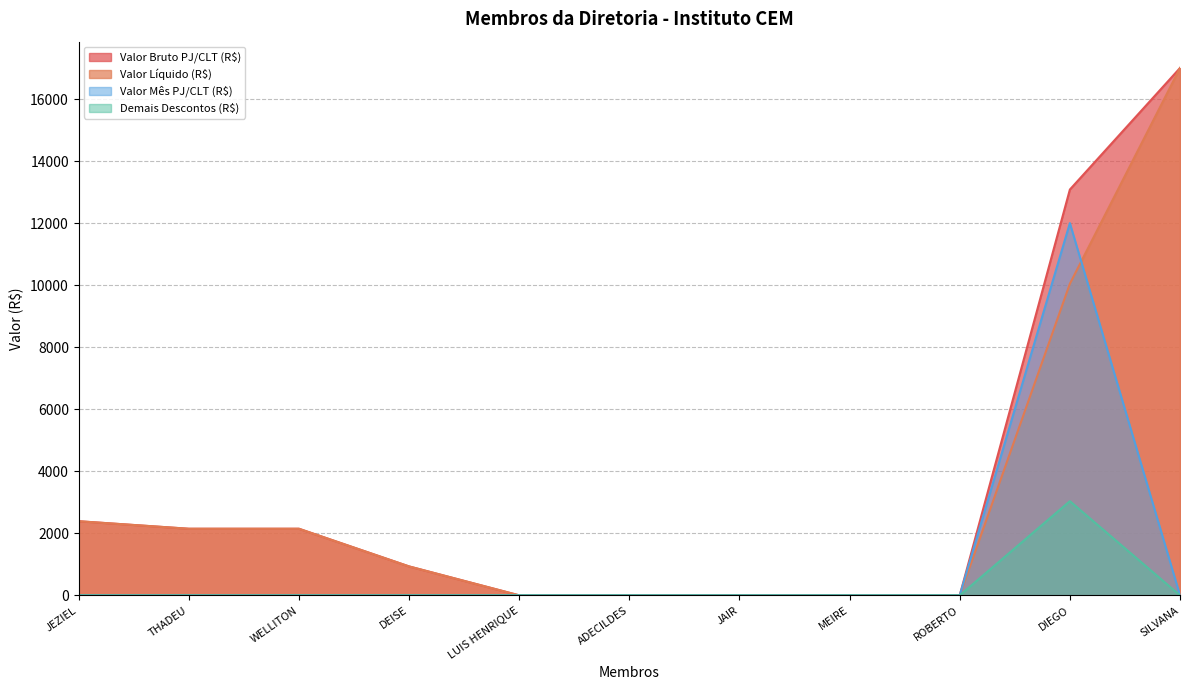

What position from the left is DIEGO?

10